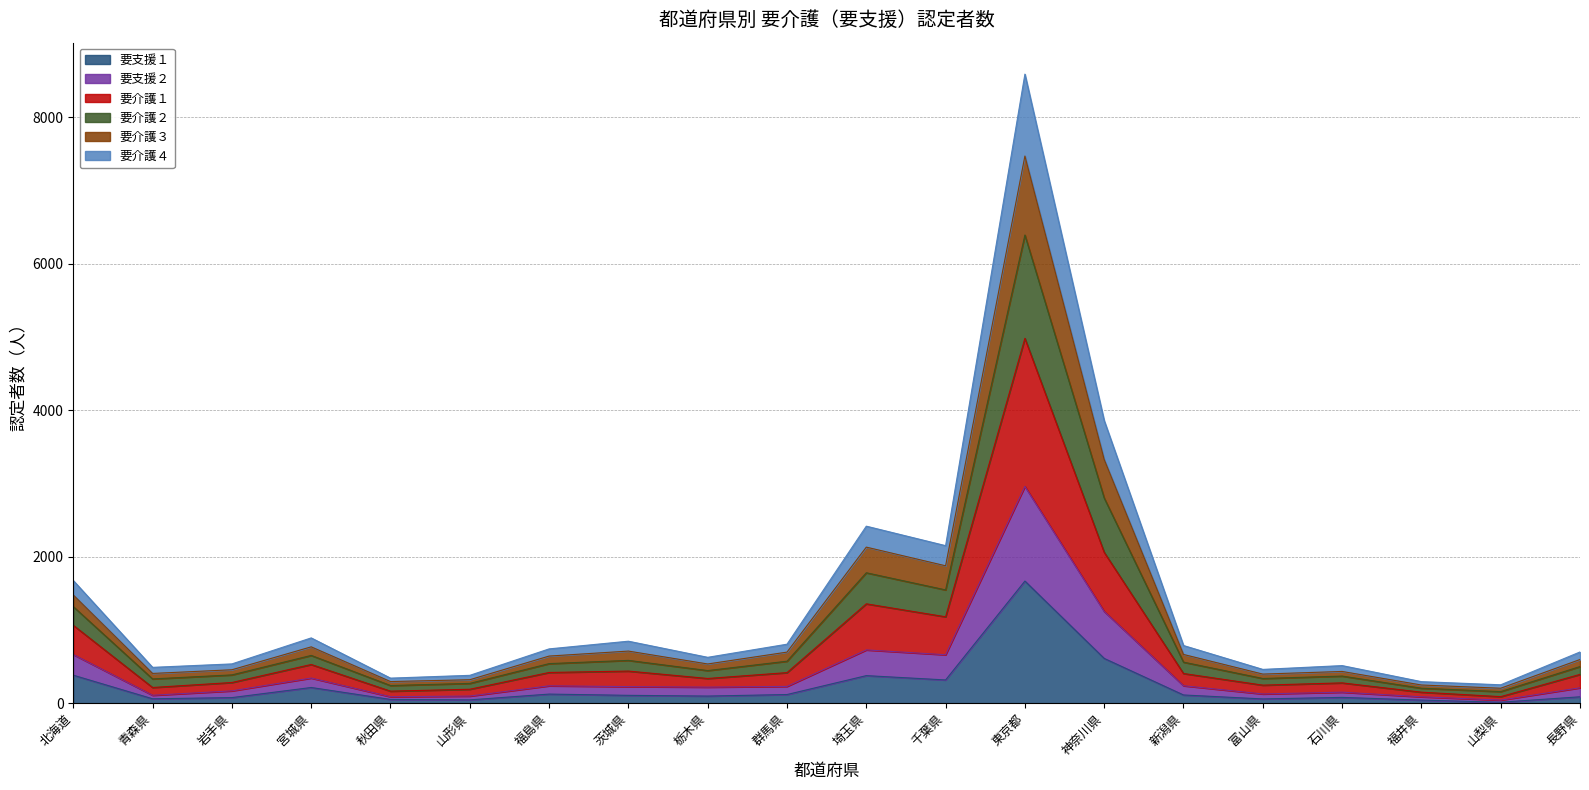

Which category has the highest value in the 要支援１ series?

東京都